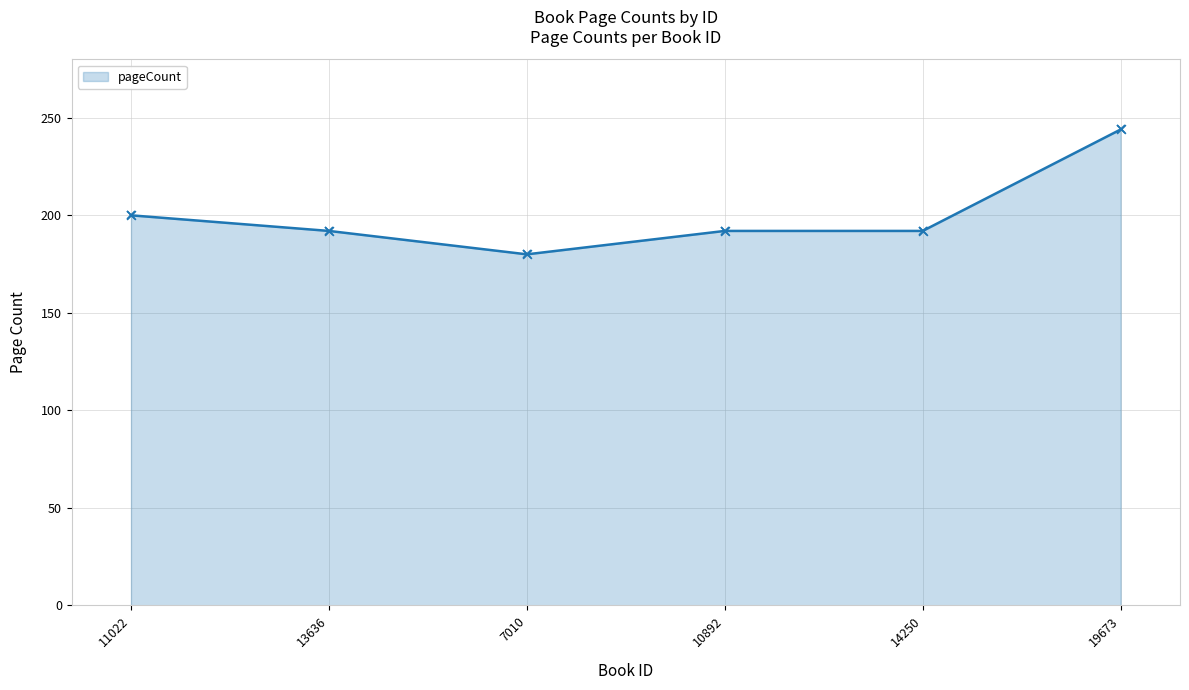

Which has a higher value, 11022 or 7010?

11022